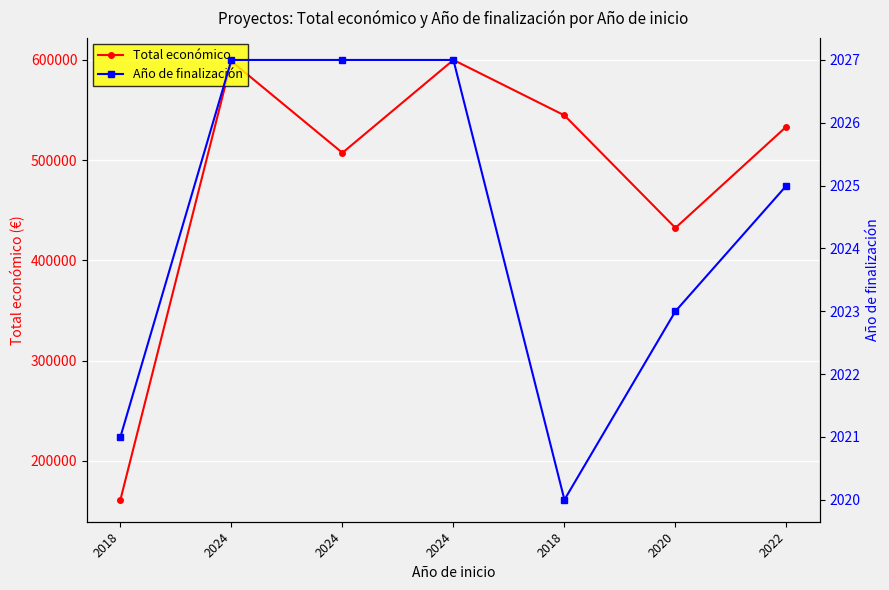

At which category is the sum across all series the highest?

2024